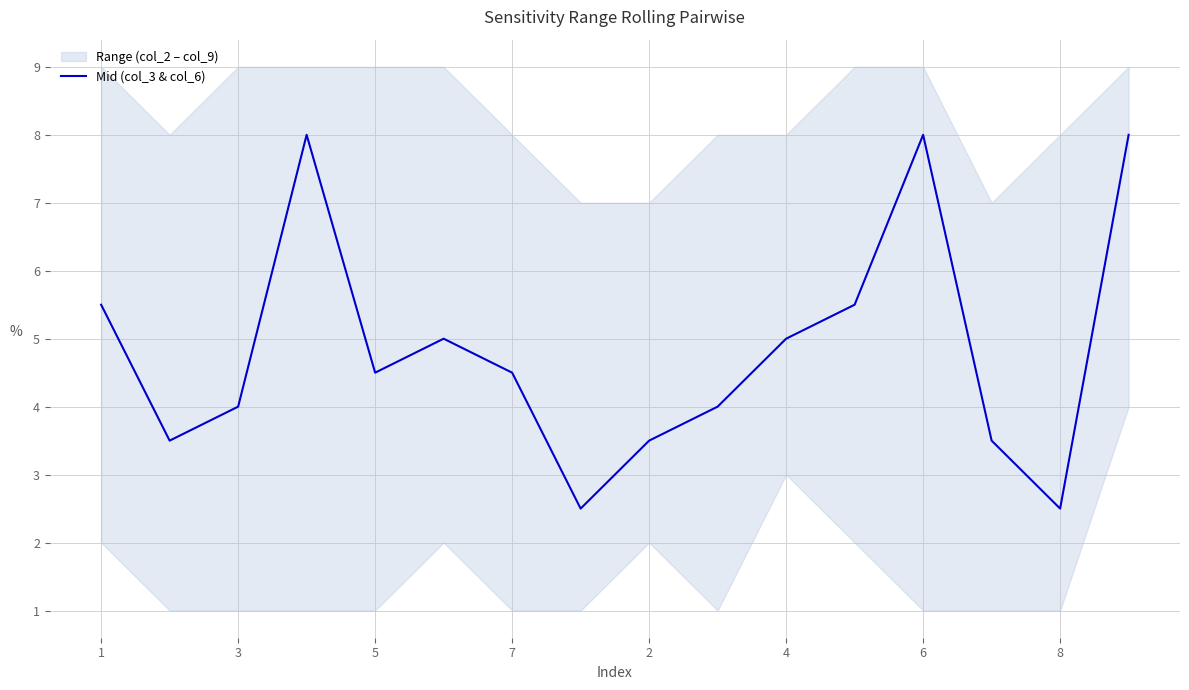

True or false: Mid (col_3 & col_6) has a value of 7.8 at 7.

False